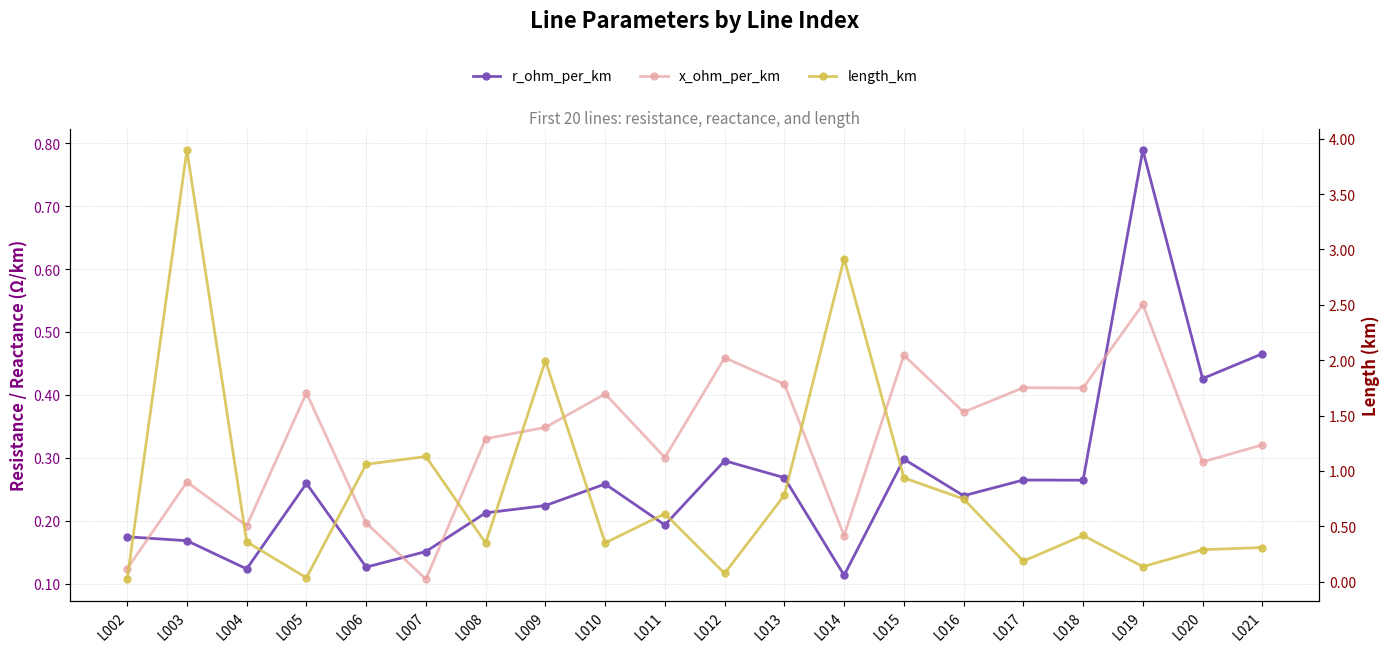

True or false: x_ohm_per_km has a value of 0.2 at L006.

True